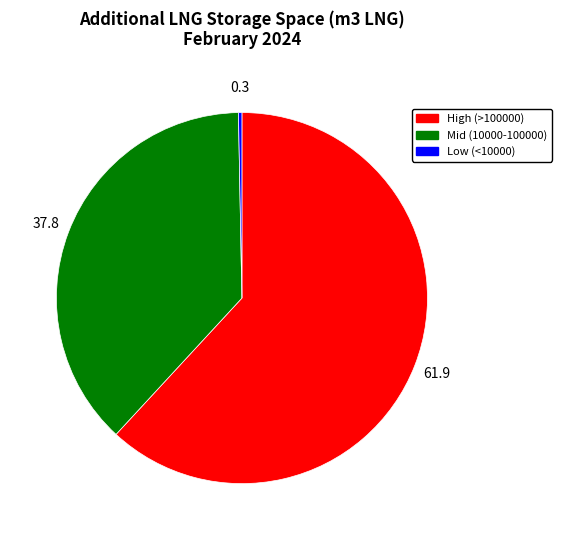

Is there any slice that represents more than half of the pie?

Yes